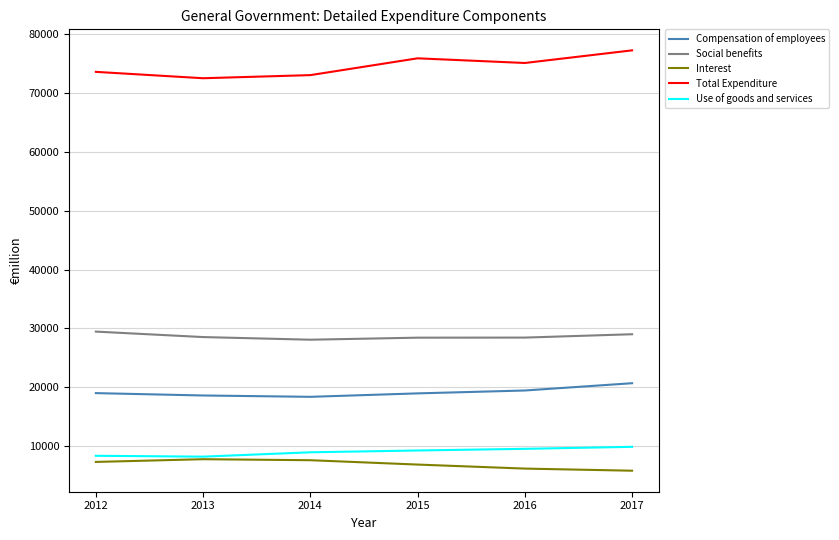

The Use of goods and services series shows 8196 at 2013. True or false?

True